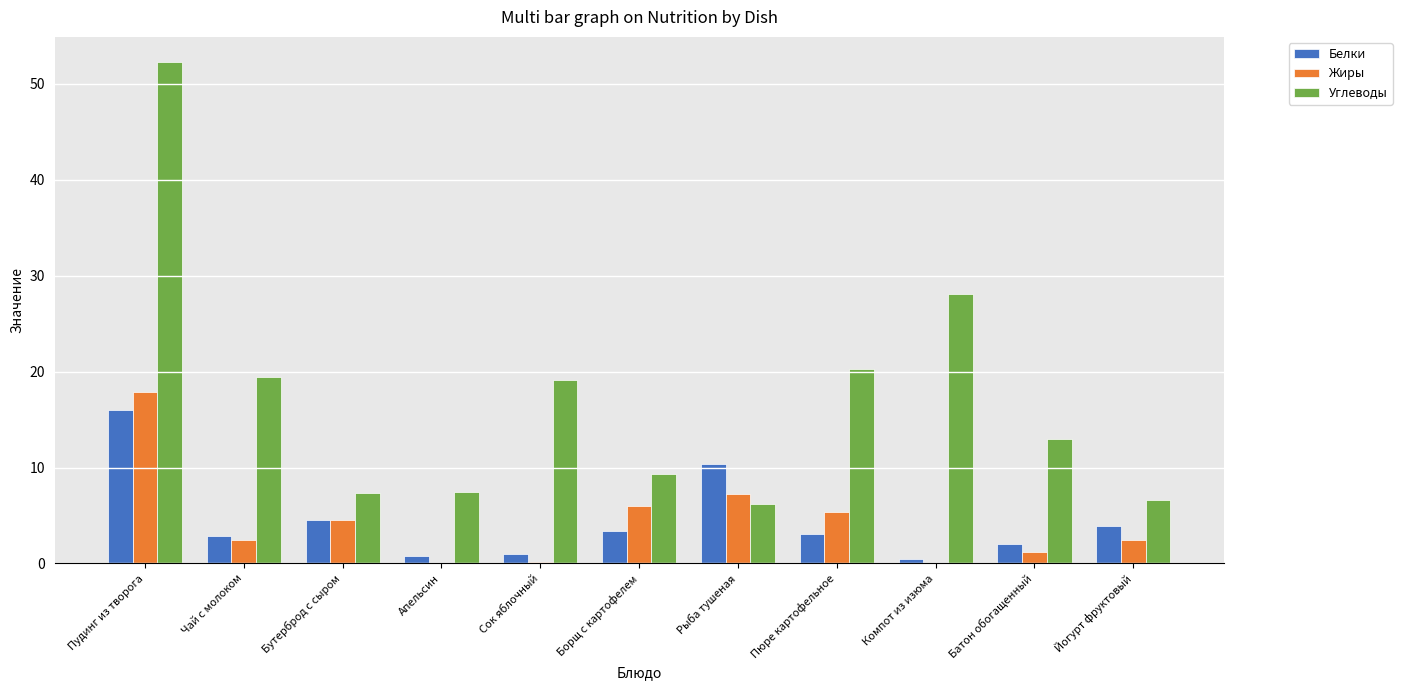

What is the average value of the Углеводы series?

17.2